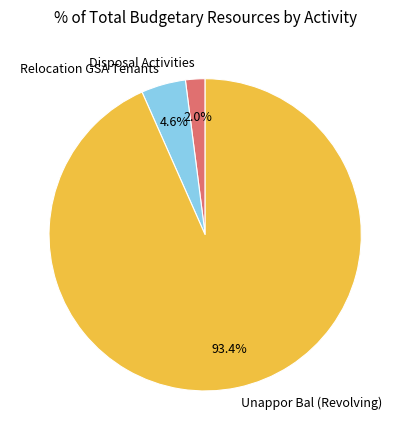

To the nearest percent, what is the combined percentage of Unappor Bal (Revolving) and Disposal Activities?

95%